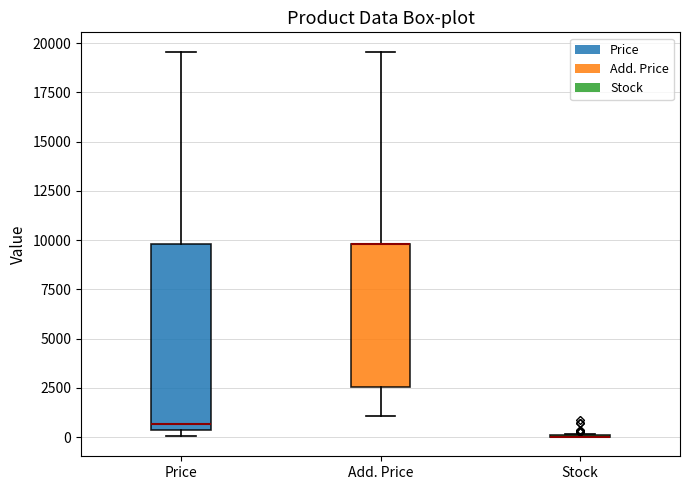

Reading left to right, read every box against the y-axis: the position of its median line, the range the box covers, and the ends of its whiskers. The values are not printed on the chart, so give them approximately, as read against the axis.

Price: median 500 (just above the box's lower edge), box 500 to 10000, whiskers 0 to 19500
Add. Price: median 10000 (drawn on the box's upper edge), box 2500 to 10000, whiskers 1000 to 19500
Stock: box collapsed to a line at 0, whiskers 0 to 0